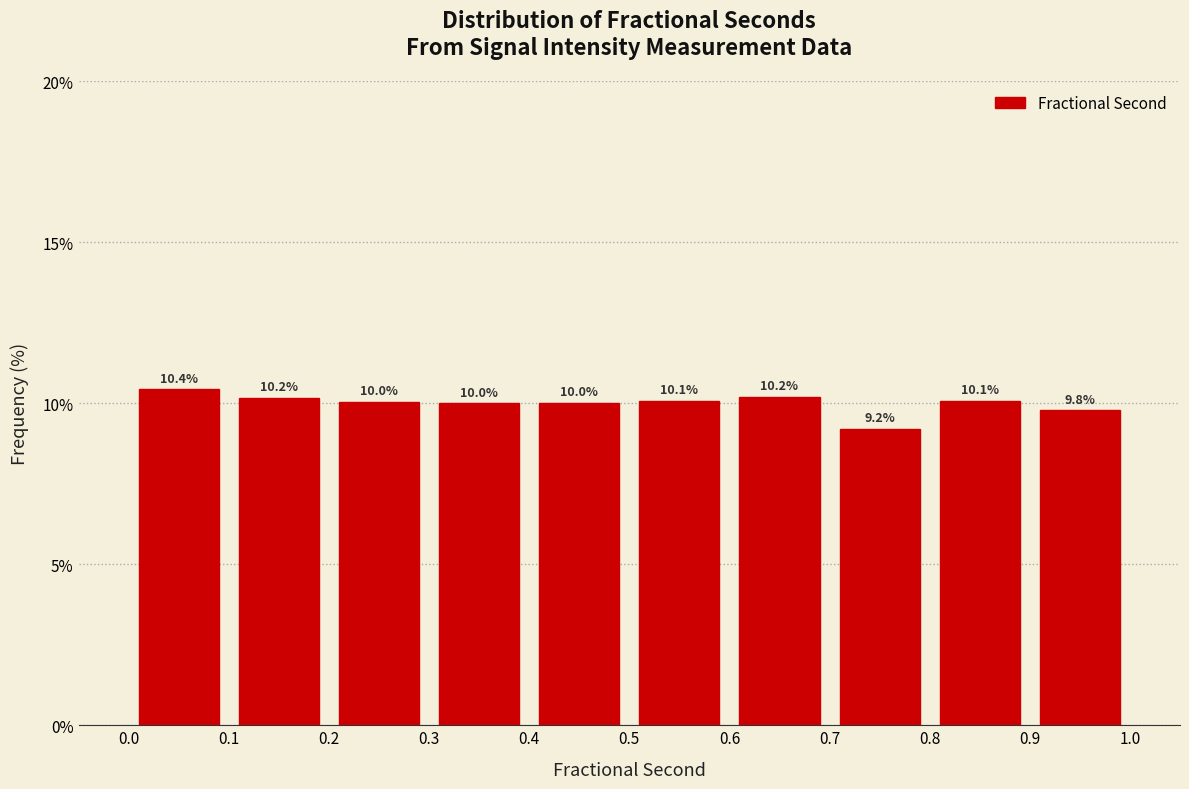

Reading left to right, transcribe this chart: for each bar, give the range it covers on the x-axis and its height.

0.0 to 0.1: 10.4
0.1 to 0.2: 10.2
0.2 to 0.3: 10.0
0.3 to 0.4: 10.0
0.4 to 0.5: 10.0
0.5 to 0.6: 10.1
0.6 to 0.7: 10.2
0.7 to 0.8: 9.2
0.8 to 0.9: 10.1
0.9 to 1.0: 9.8